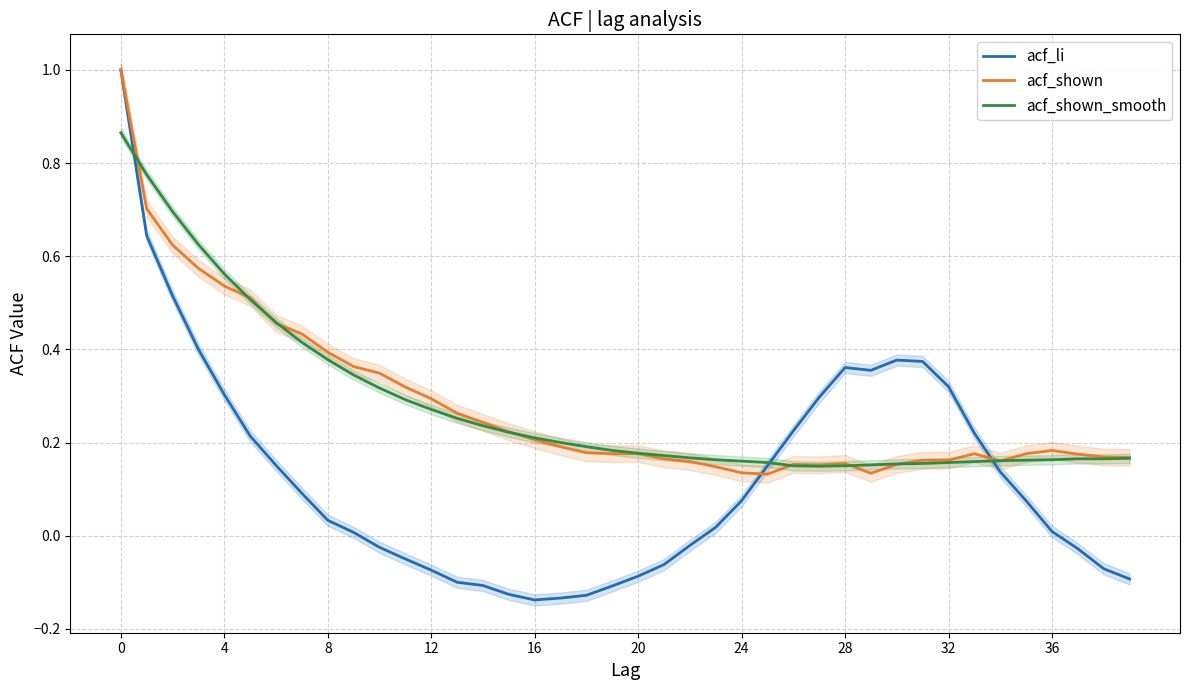

Does the chart have visible grid lines?

Yes